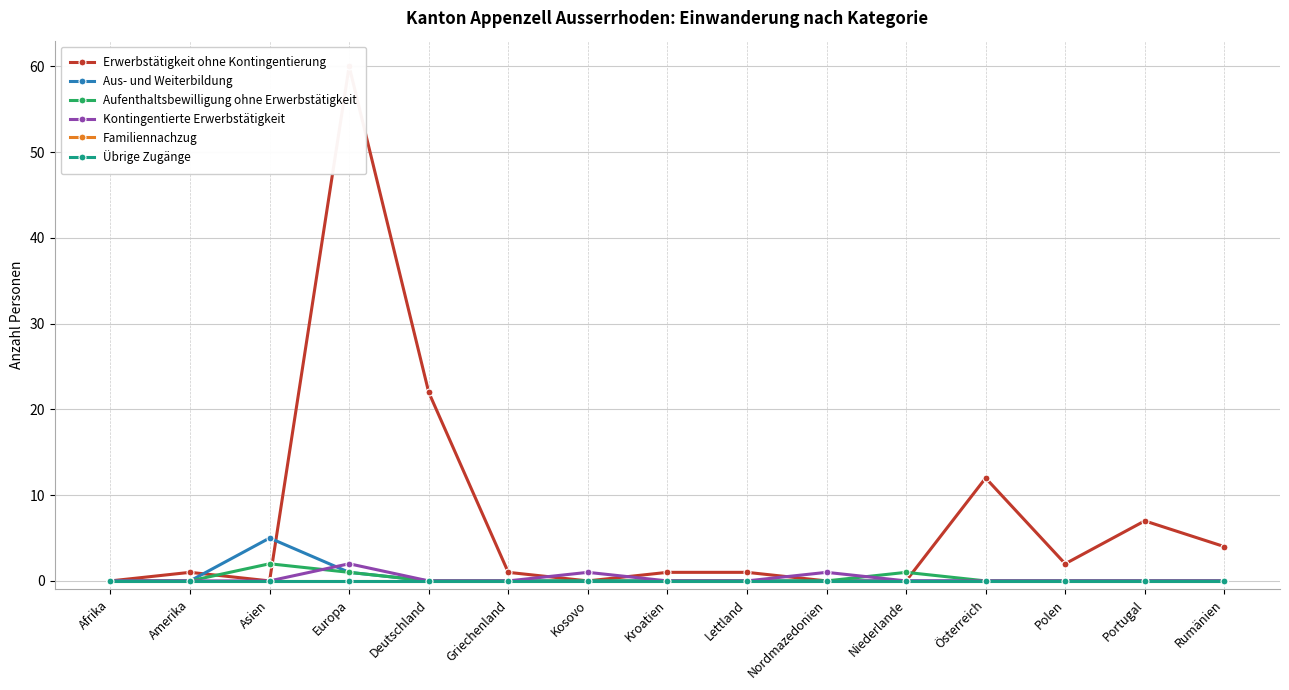

What position from the right is Rumänien?

1